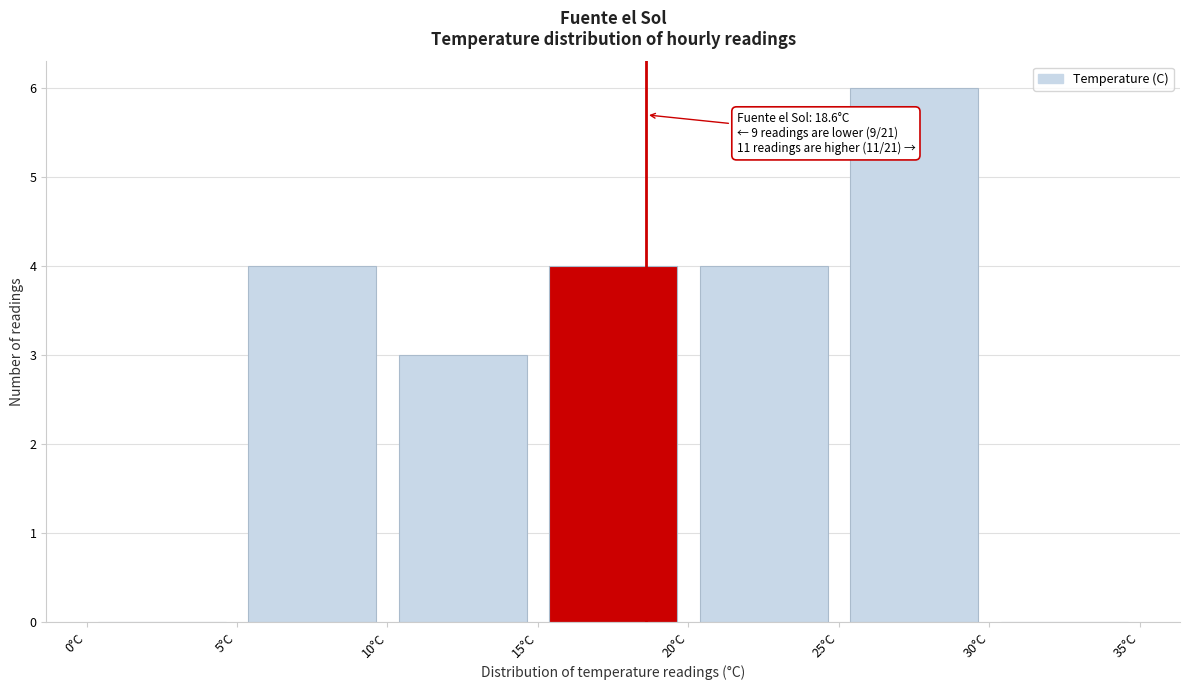

Over which range of the x-axis is the bar tallest?

25 to 30